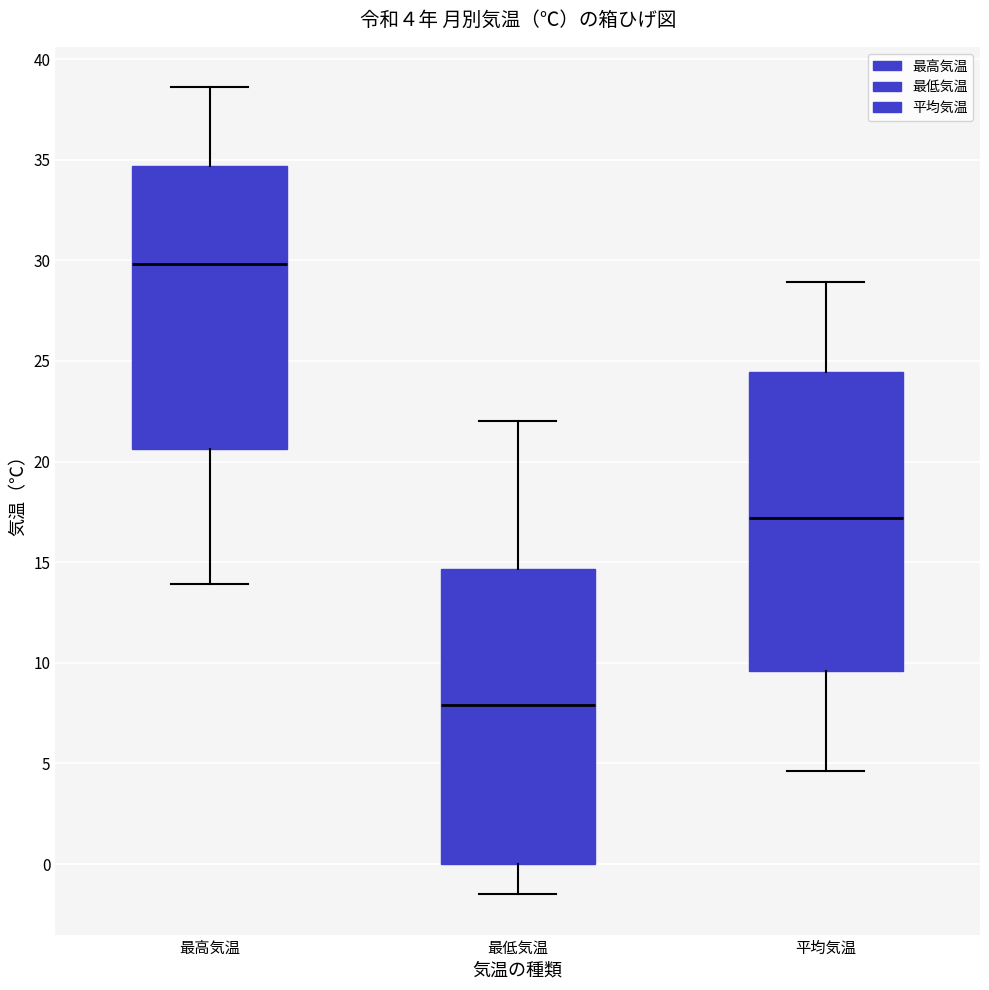

Which box's median line is the lowest?

最低気温